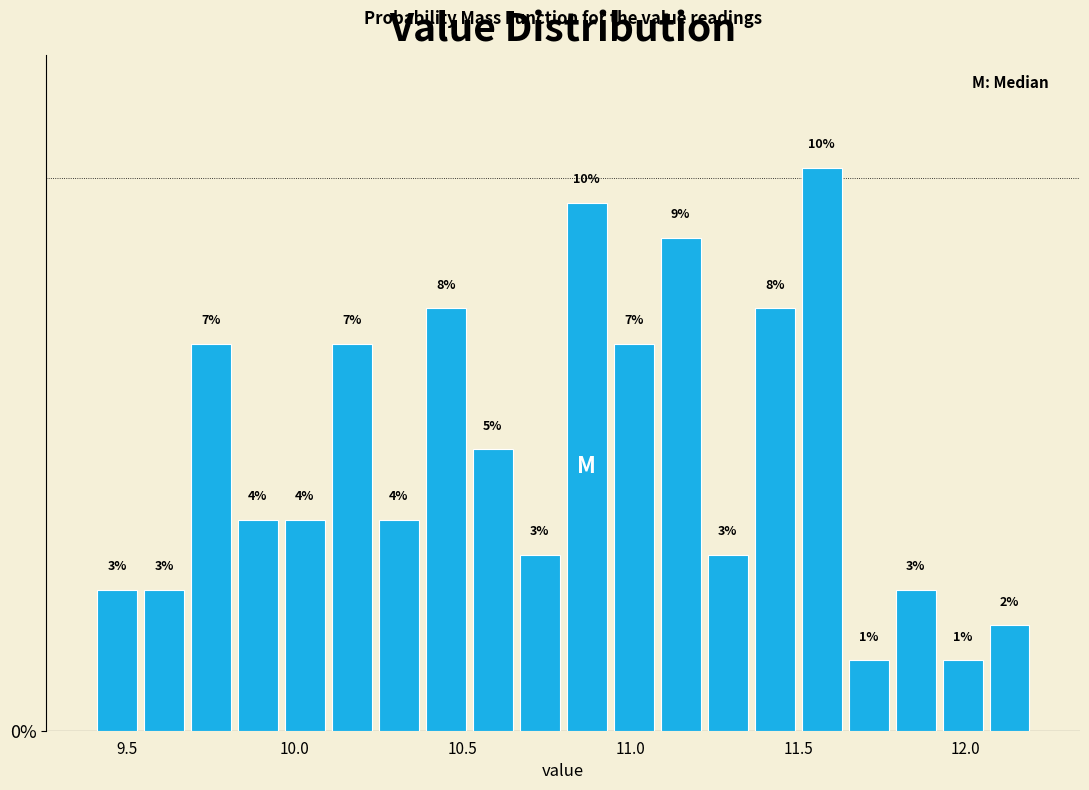

Read against the x-axis, roughly where is the centre of the tallest bar?

11.55